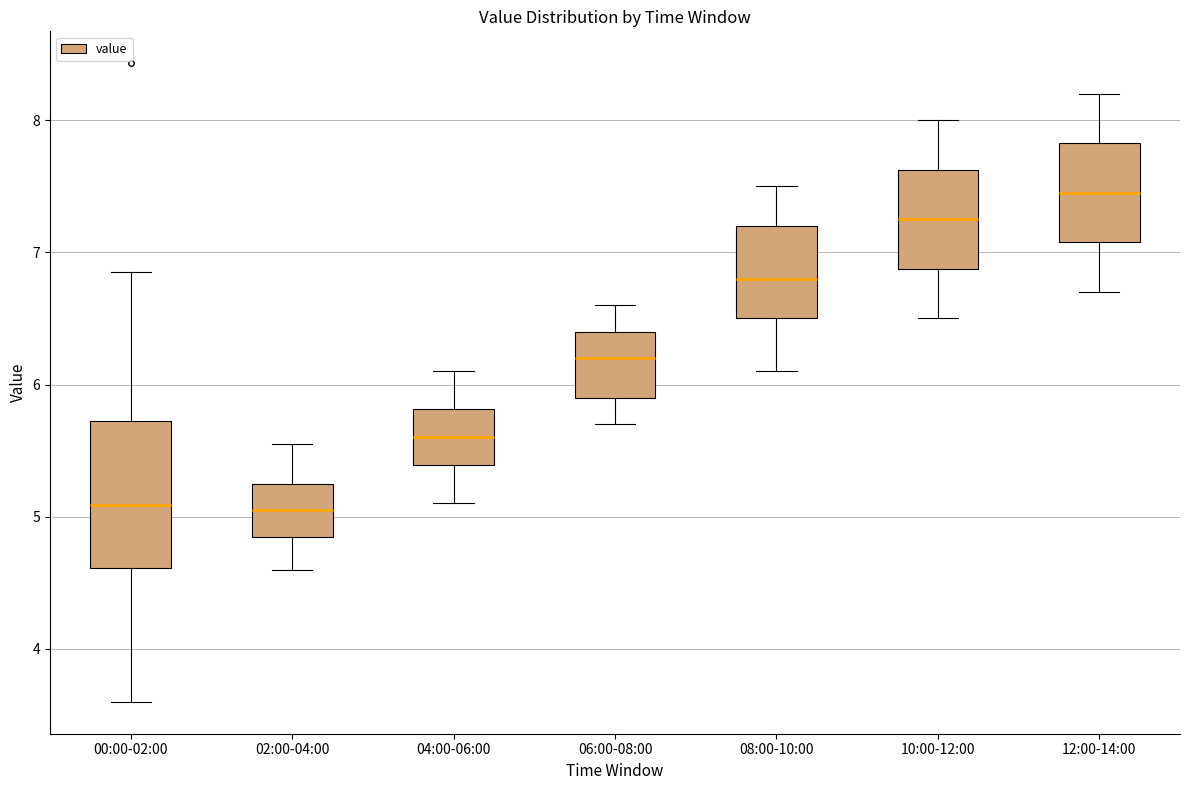

Where does the median line of the box for 06:00-08:00 sit on the y-axis? The values are not printed on the chart, so give them approximately, as read against the axis.

6.2